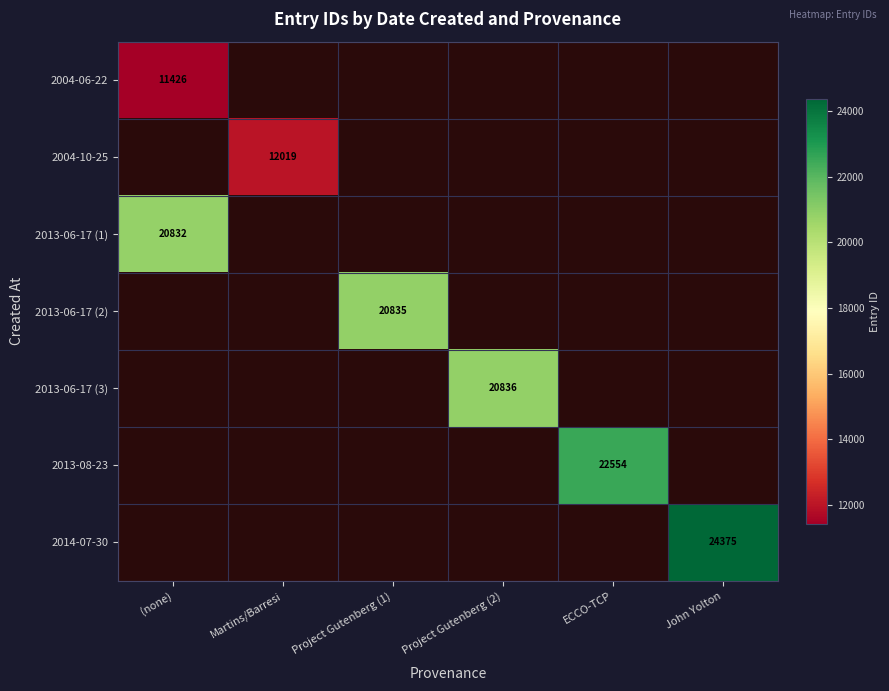

True or false: 2013-06-17 (1) has a value of 20832 at (none).

True